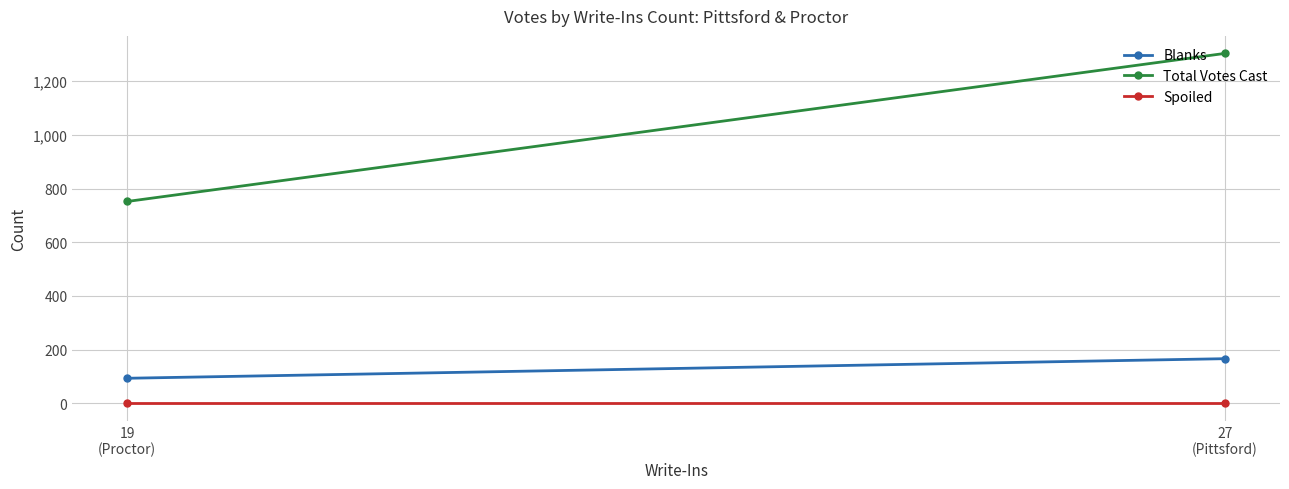

What is the approximate value of Total Votes Cast at 27
(Pittsford), to the nearest 50?

1300